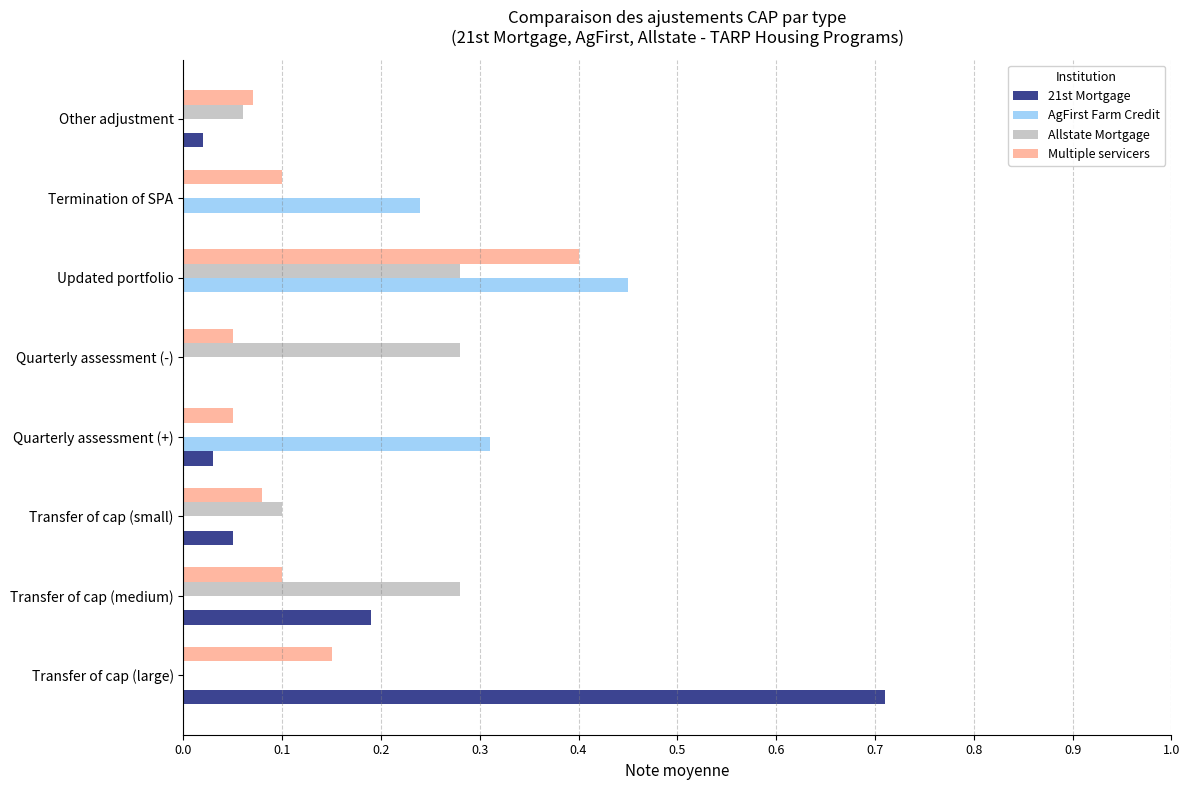

Is the value of Allstate Mortgage at Transfer of cap (medium) greater than the value of 21st Mortgage at Updated portfolio?

Yes